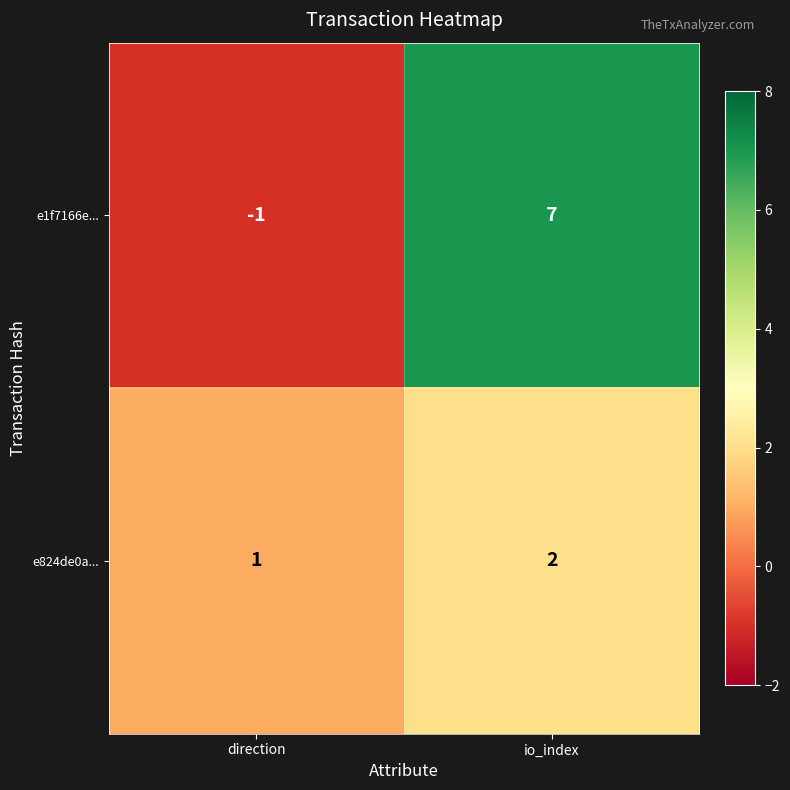

What is the sum of the e824de0a... values at direction and io_index?

3